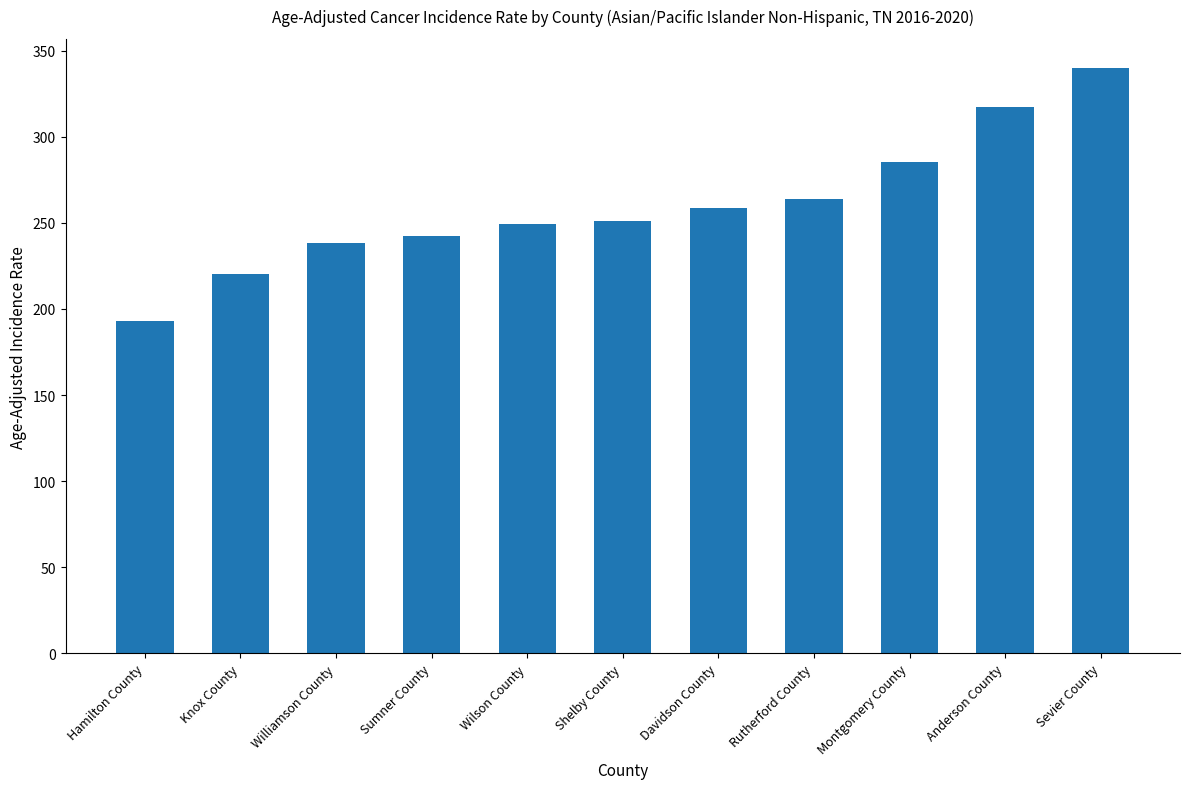

At which label does the data first exceed 250?

Shelby County